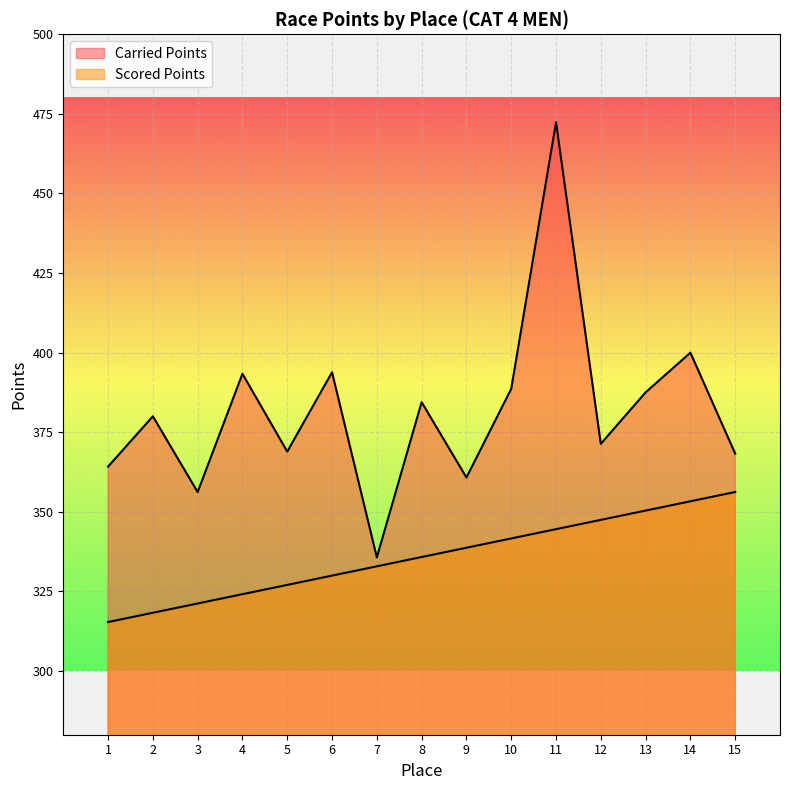

Rank the series by their maximum value, from highest to lowest.

Carried Points, Scored Points